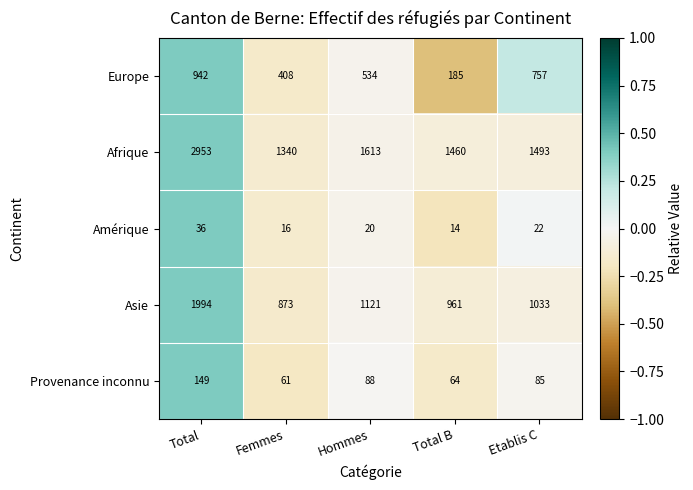

What is the sum of the Asie values at Etablis C and Hommes?

2154